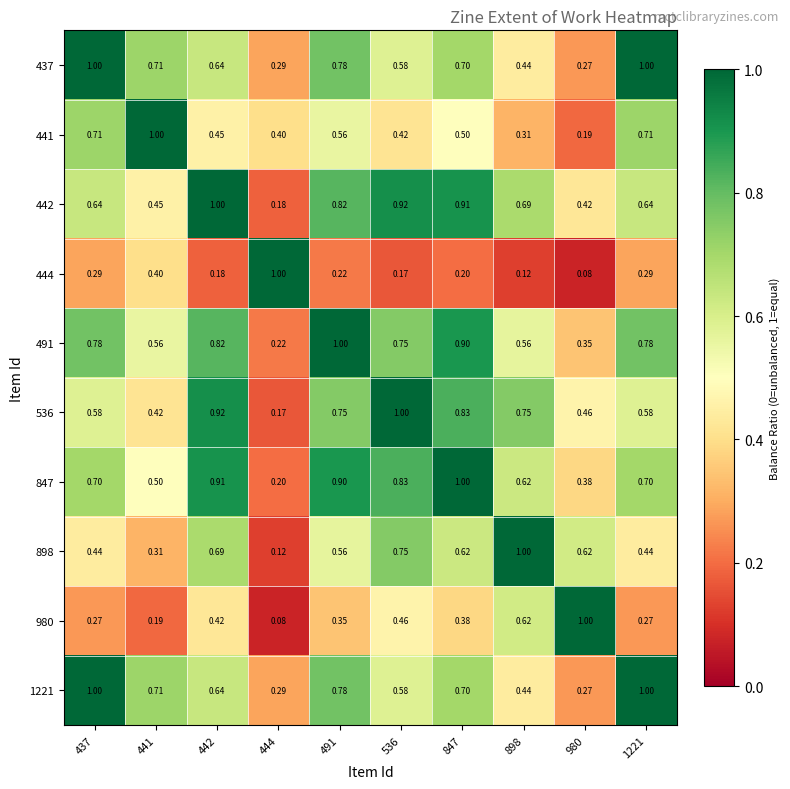

What is the spread (max minus min) of values at 980?

0.9